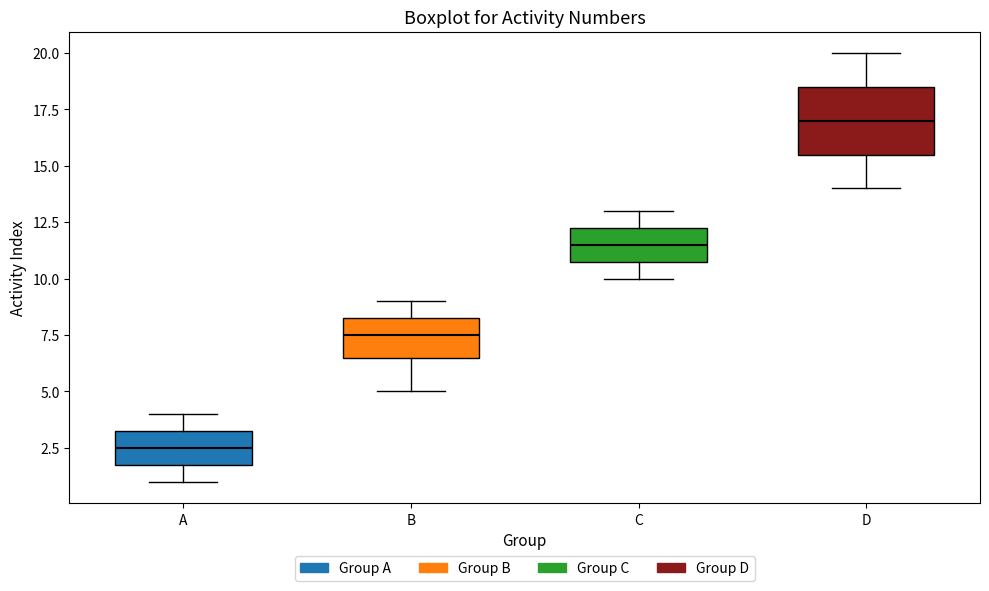

Reading left to right, transcribe this box plot: for each box, give where its median line is, the range the box spans, and where its two whiskers end, as read against the y-axis. The values are not printed on the chart, so give them approximately, as read against the axis.

A: median 2.5, box 2.0 to 3.5, whiskers 1.0 to 4.0
B: median 7.5, box 6.5 to 8.5, whiskers 5.0 to 9.0
C: median 11.5, box 11.0 to 12.5, whiskers 10.0 to 13.0
D: median 17.0, box 15.5 to 18.5, whiskers 14.0 to 20.0